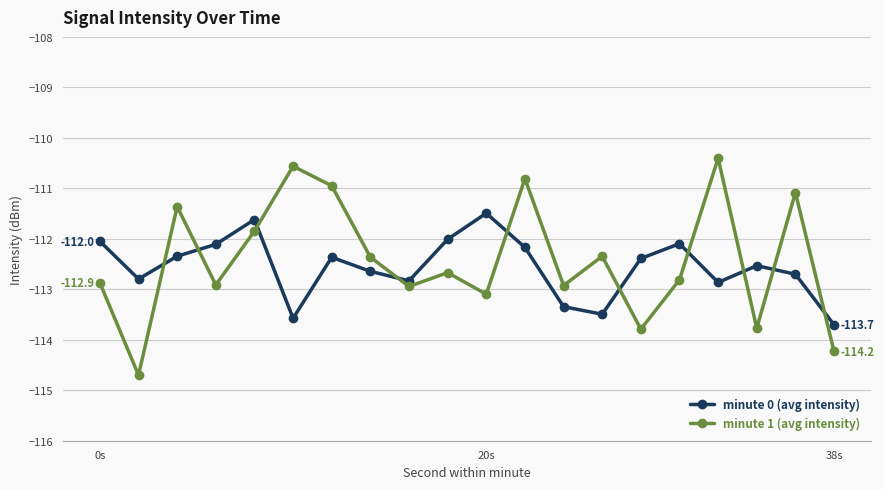

What are all the series names shown in the legend?

minute 0 (avg intensity), minute 1 (avg intensity)